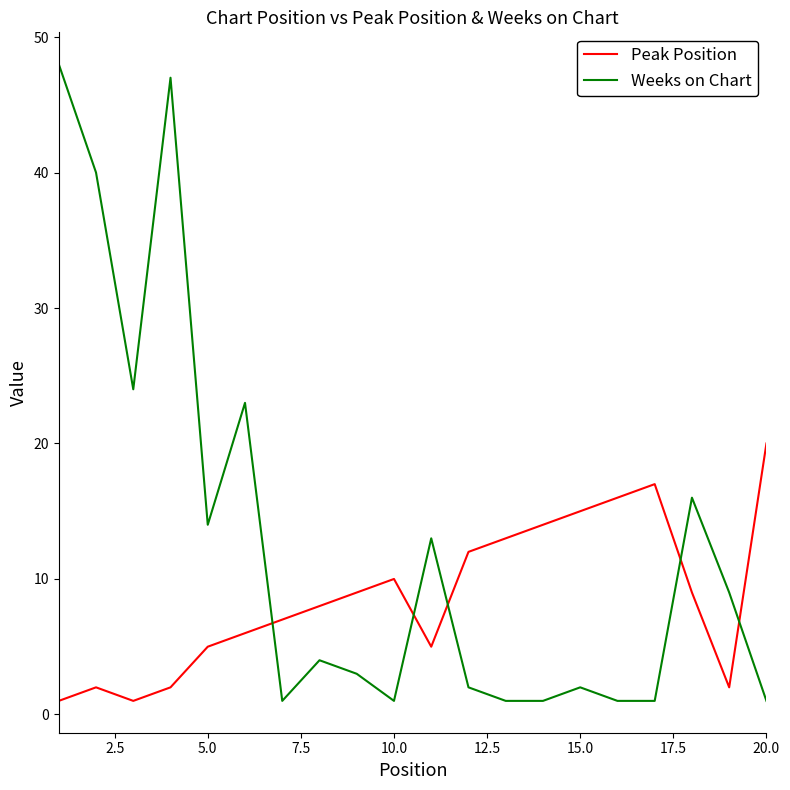

After their last crossing, which series has the higher values: Peak Position or Weeks on Chart?

Peak Position